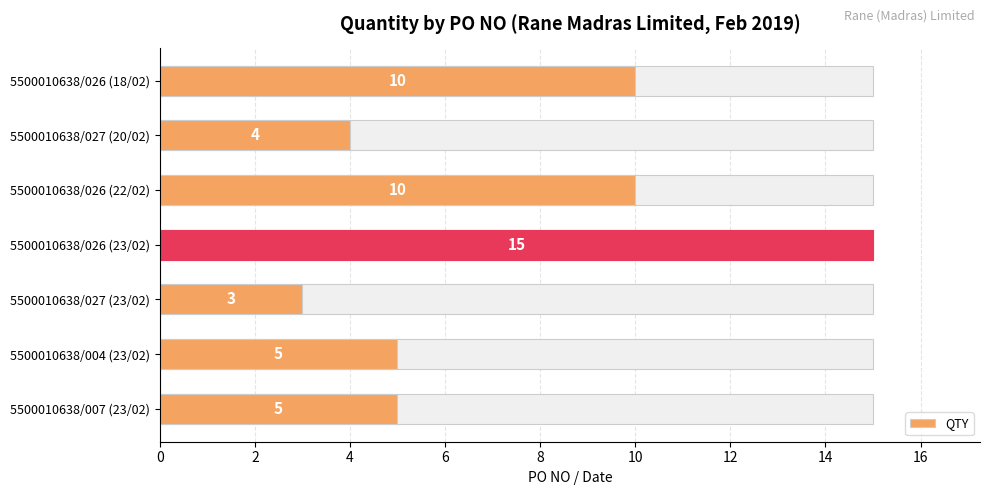

What is the value of the 7th bar from the left?

5